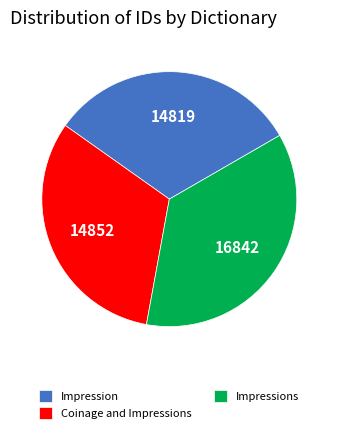

Which category has the biggest portion of the pie?

Impressions